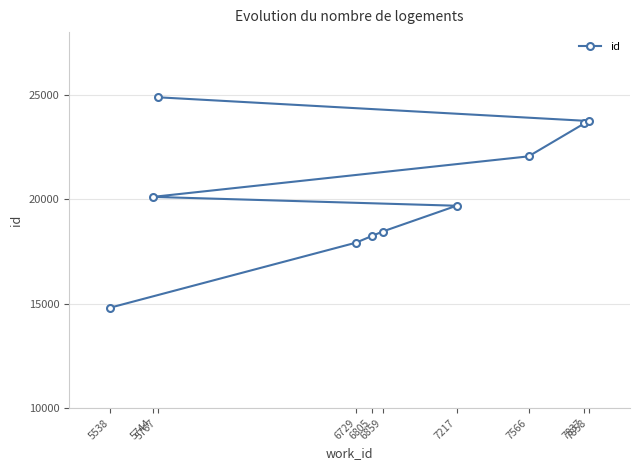

Is it true that the value at 5744 is 20112?

True